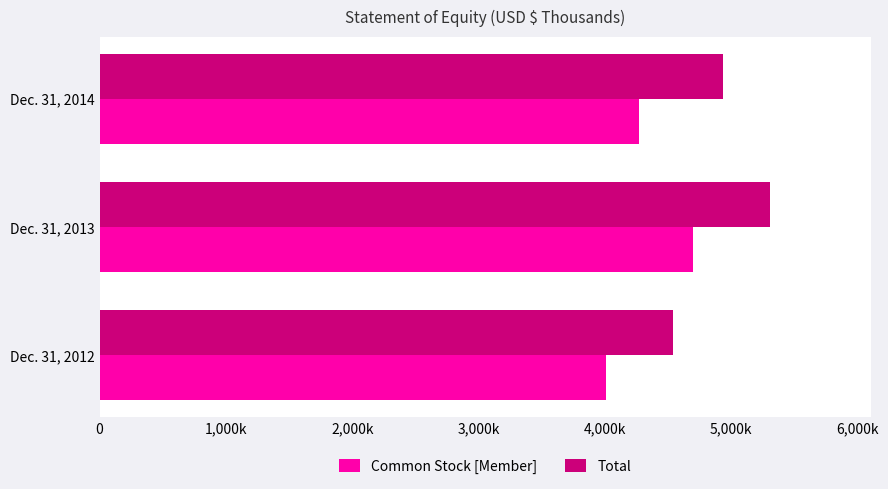

At which label does Total reach its peak?

Dec. 31, 2013